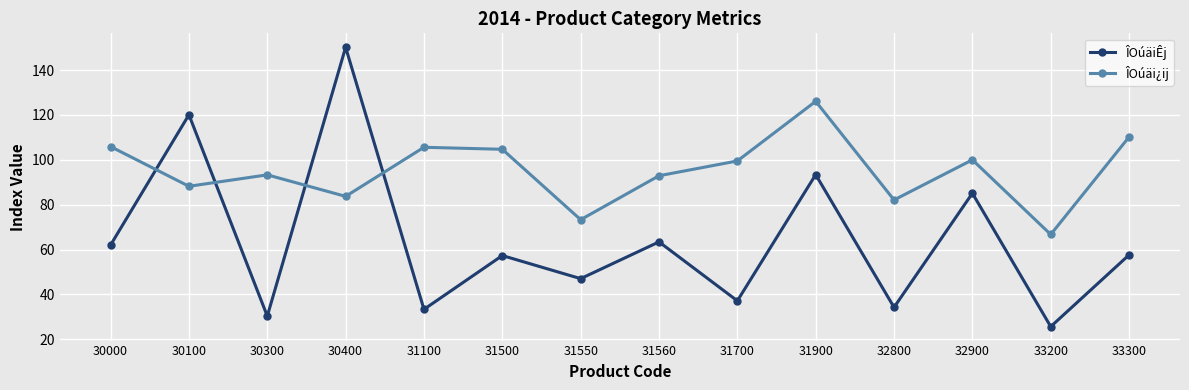

What is the difference between the highest and lowest values at 31900?

32.7